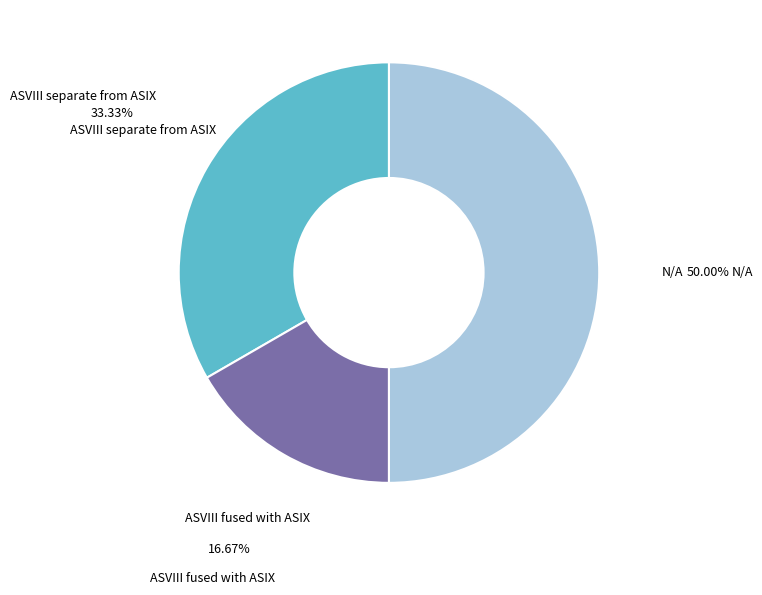

What is the ratio of the value at ASVIII fused with ASIX to the value at ASVIII separate from ASIX?

0.5